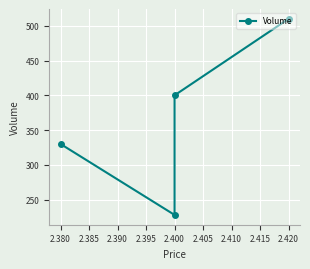

How many lines are shown in the chart?

1